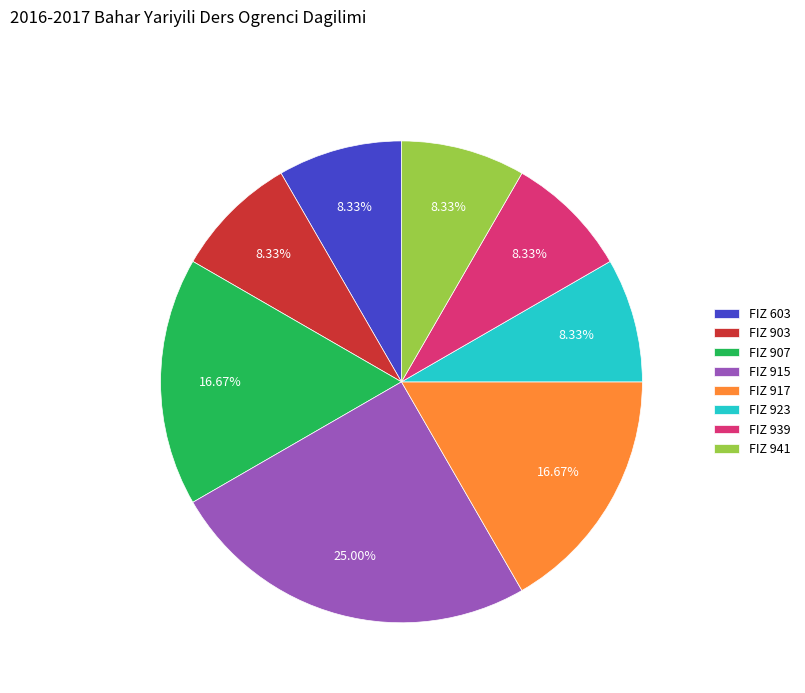

Is there a majority slice in this chart?

No